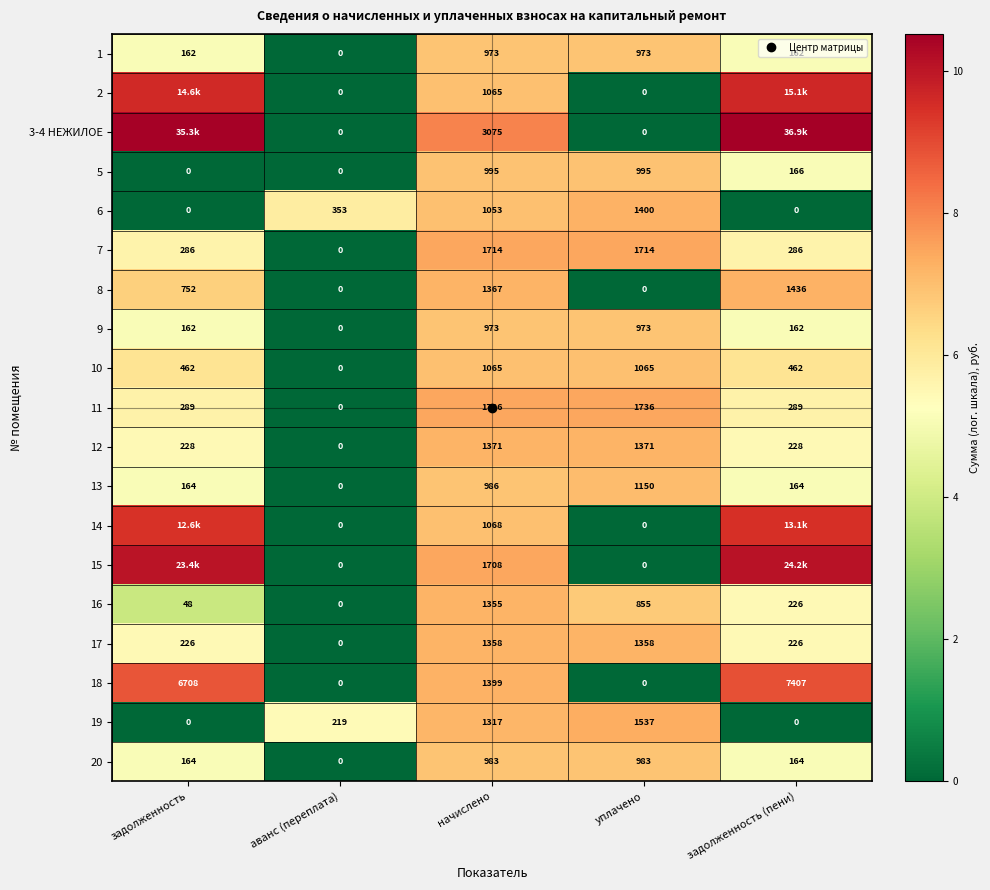

The 9 series shows 0.0 at аванс (переплата). True or false?

True